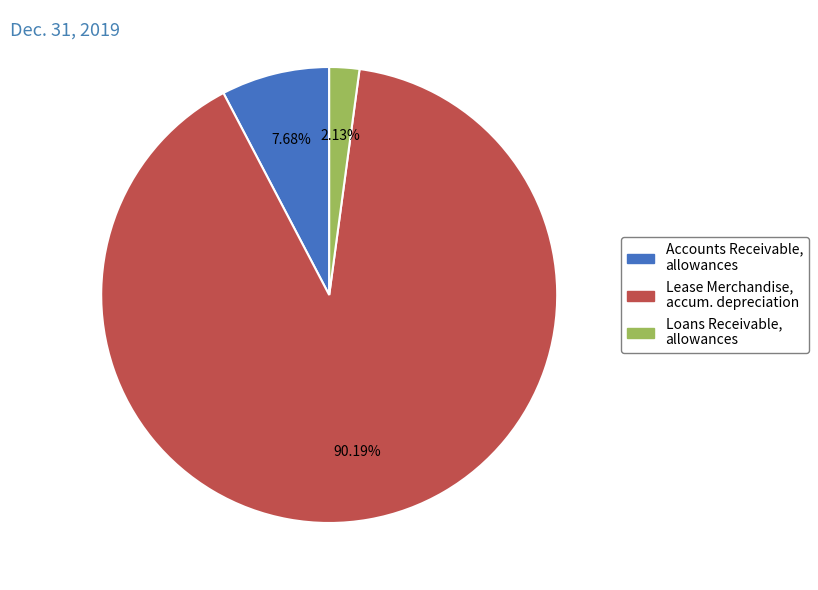

How many slices are in this pie chart?

3